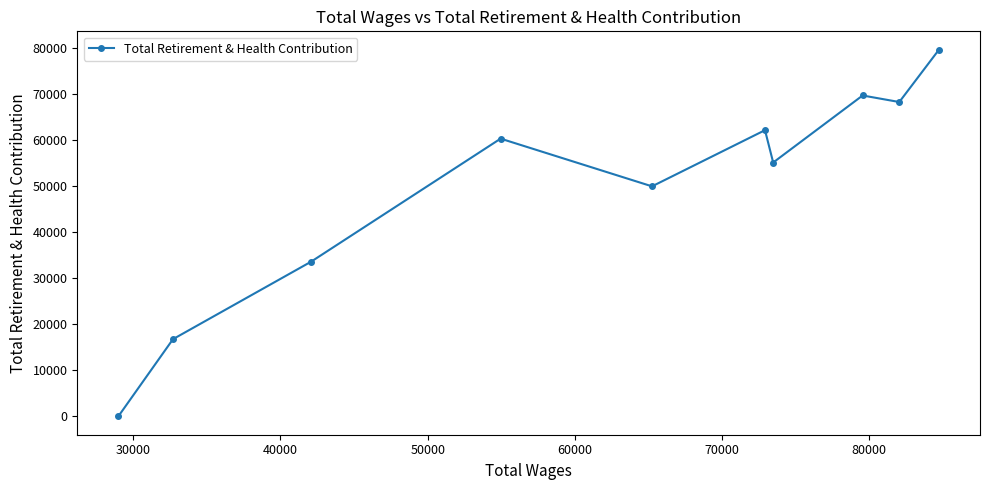

What is the sum of all values?

495715